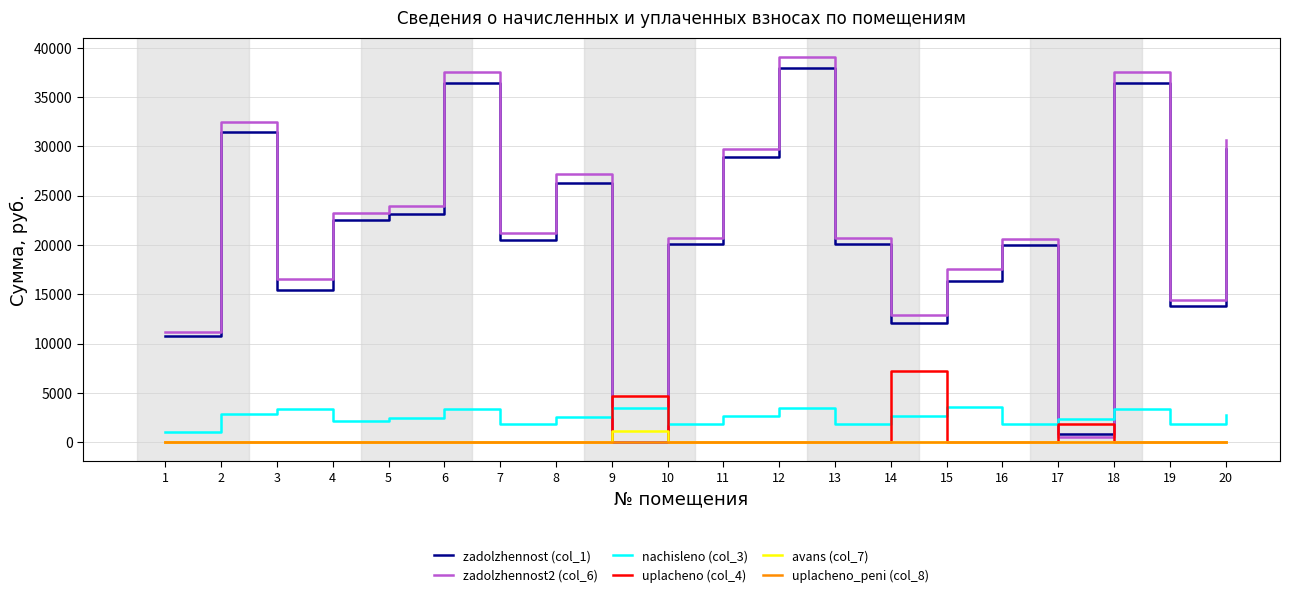

What is the highest value of the zadolzhennost2 (col_6) series?

39072.5